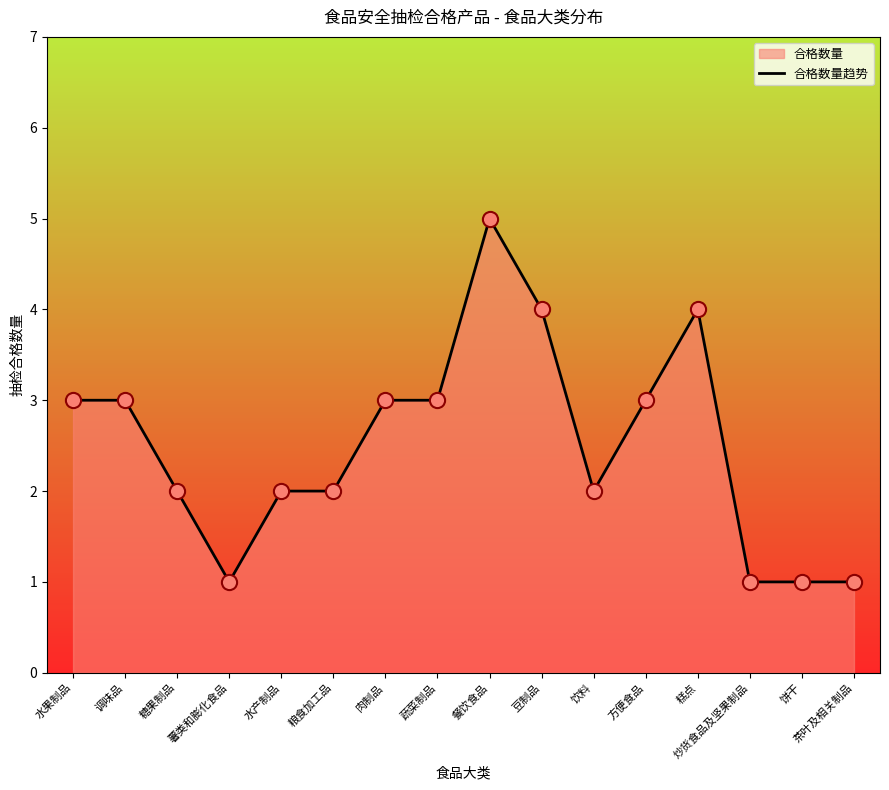

Approximately how many times larger is the value at 薯类和膨化食品 compared to 粮食加工品?

0.5